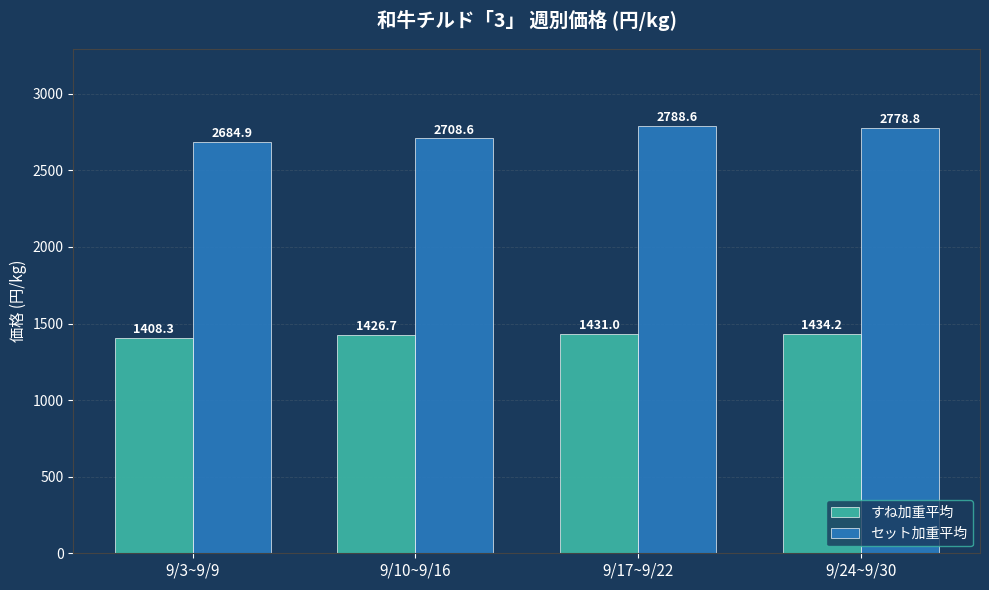

Reading left to right, extract all data points from this chart.

すね加重平均: 9/3~9/9=1408.3	9/10~9/16=1426.7	9/17~9/22=1431.0	9/24~9/30=1434.2
セット加重平均: 9/3~9/9=2684.9	9/10~9/16=2708.6	9/17~9/22=2788.6	9/24~9/30=2778.8